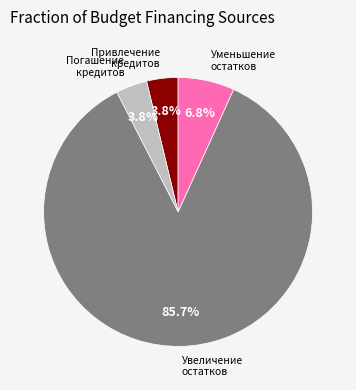

Between Уменьшение остатков and Привлечение кредитов, which is larger?

Уменьшение остатков